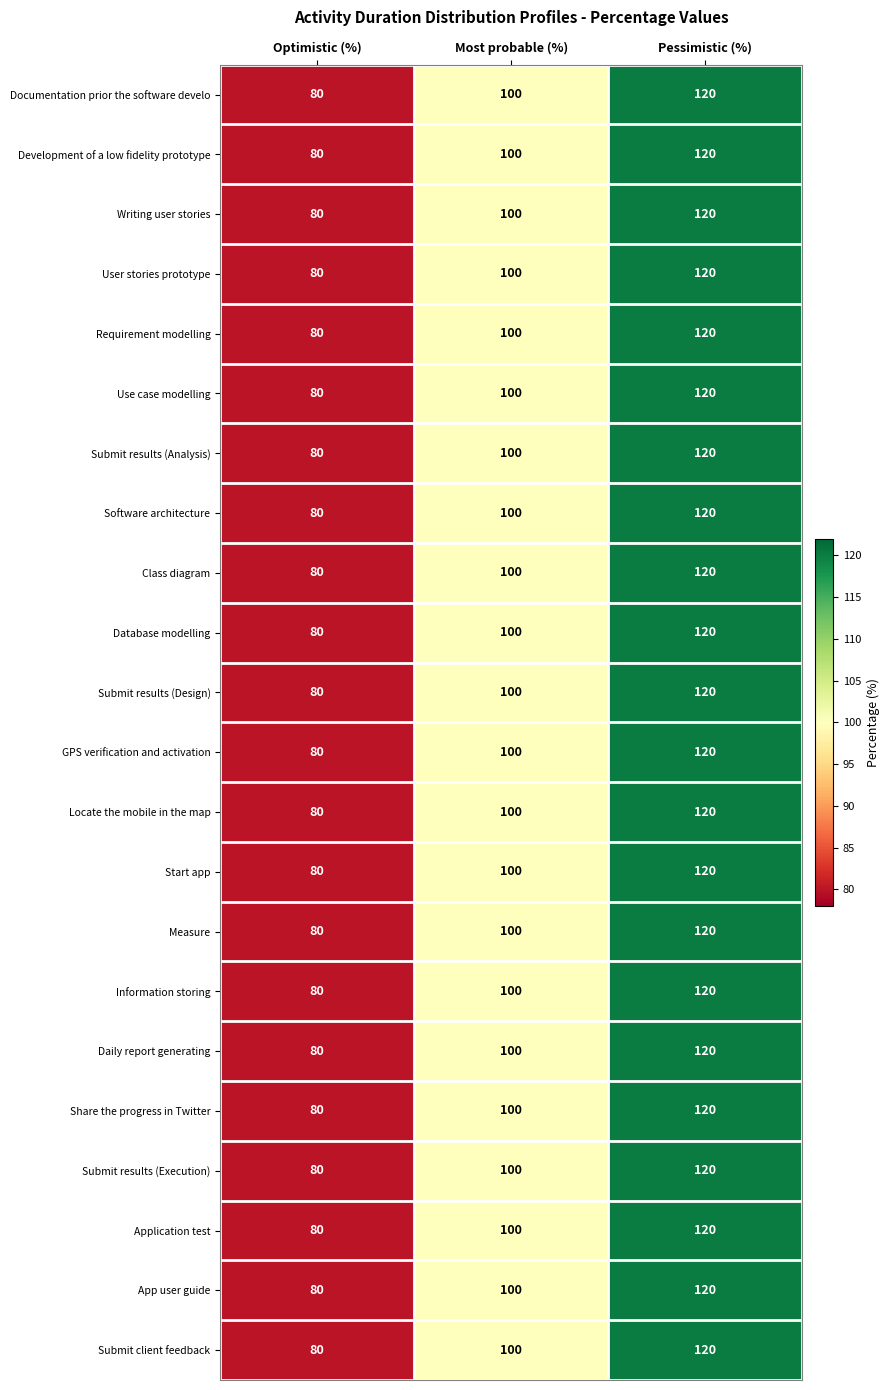

What is the average value of the App user guide series?

100